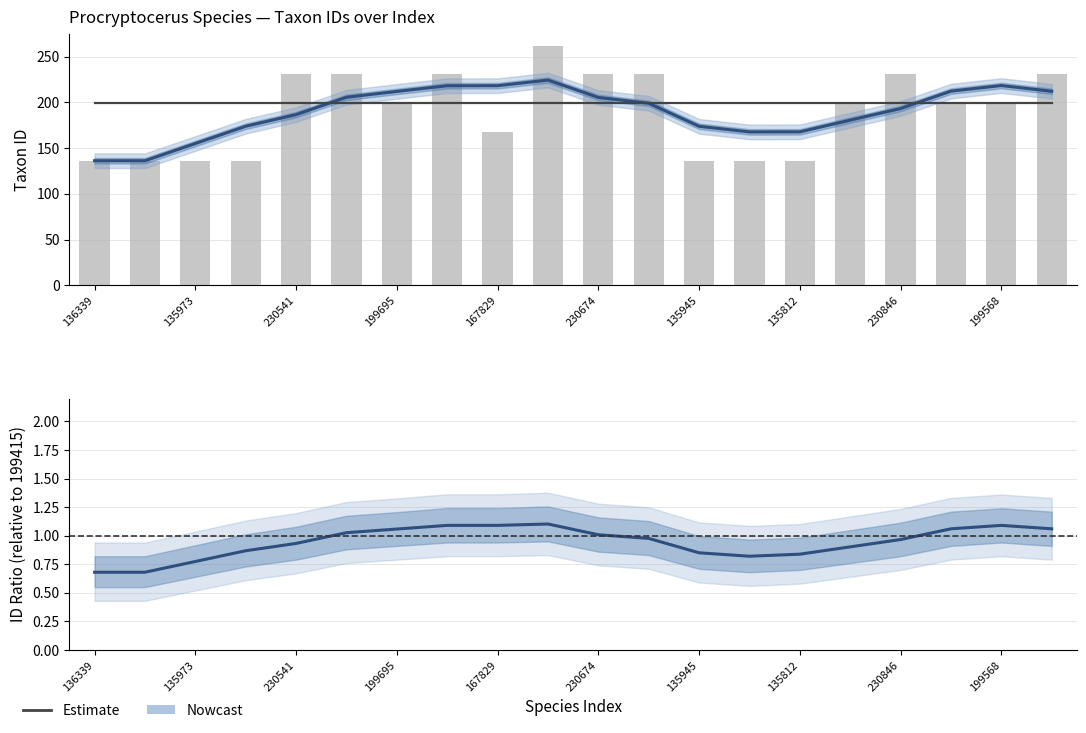

What is the difference between the maximum and second lowest values in the Nowcast series?

0.4